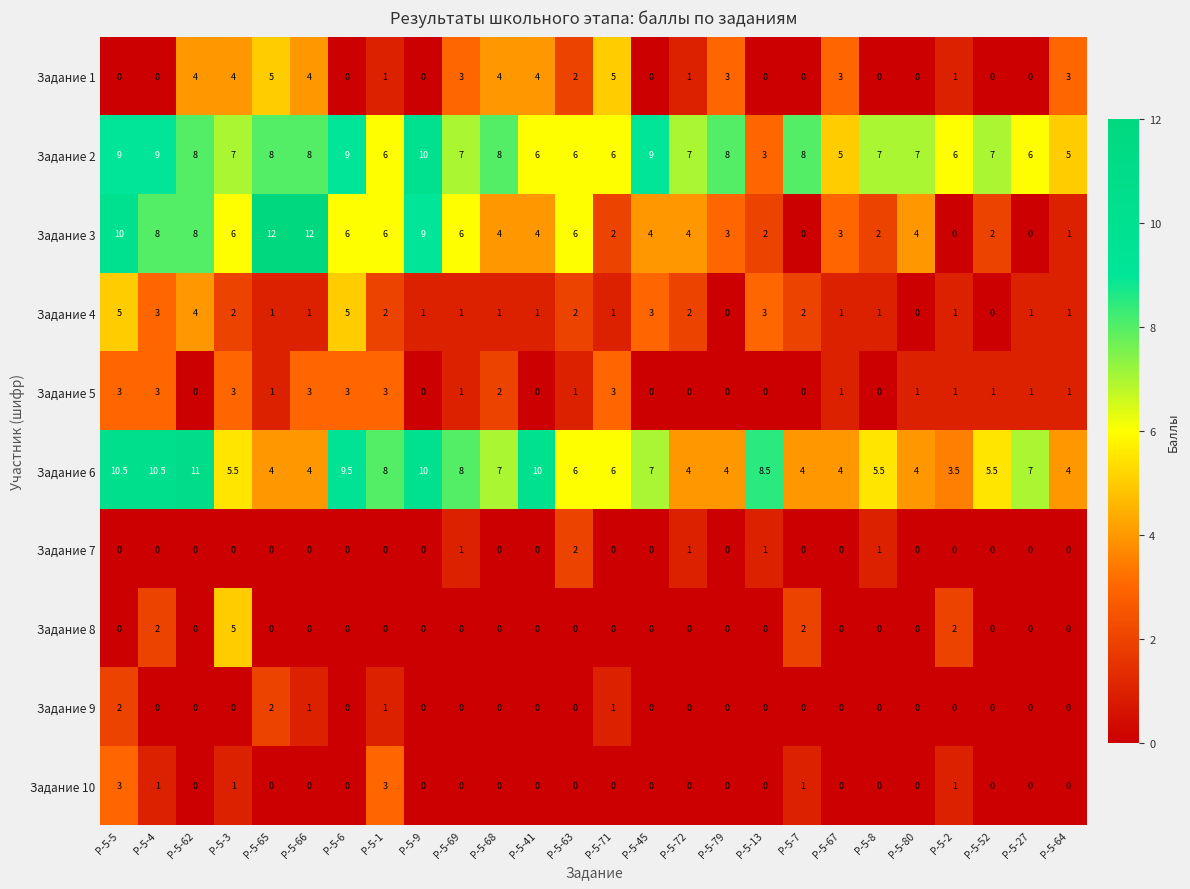

The value of Задание 9 at Р-5-41 is 1.2. True or false?

False